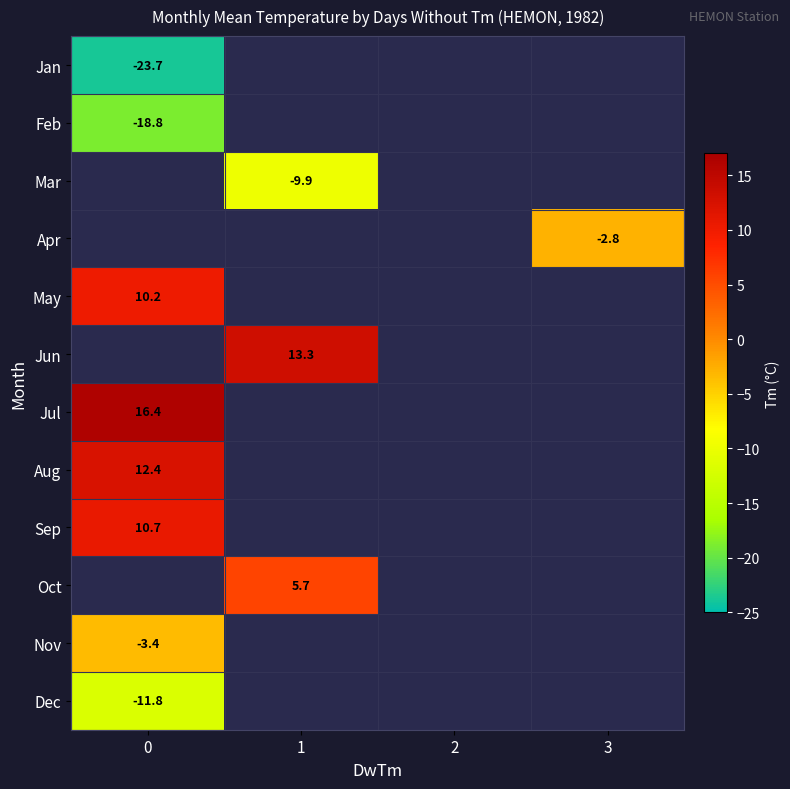

What is the spread (max minus min) of values at 0?

40.1